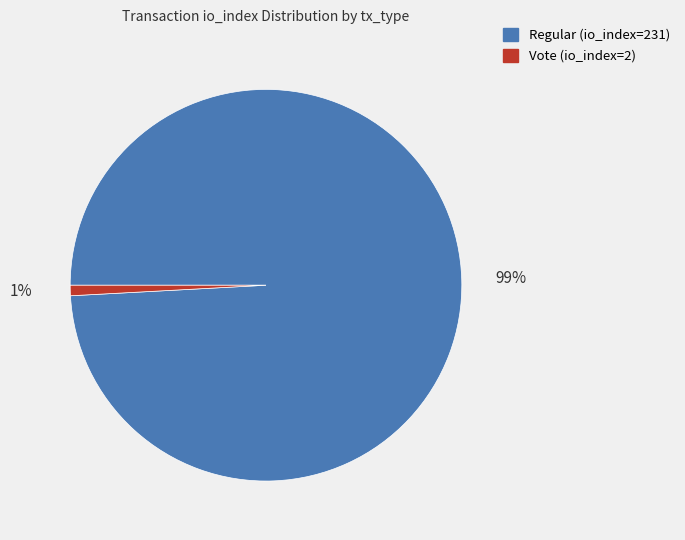

Is it true that Vote (io_index=2) is 1% of the pie?

True